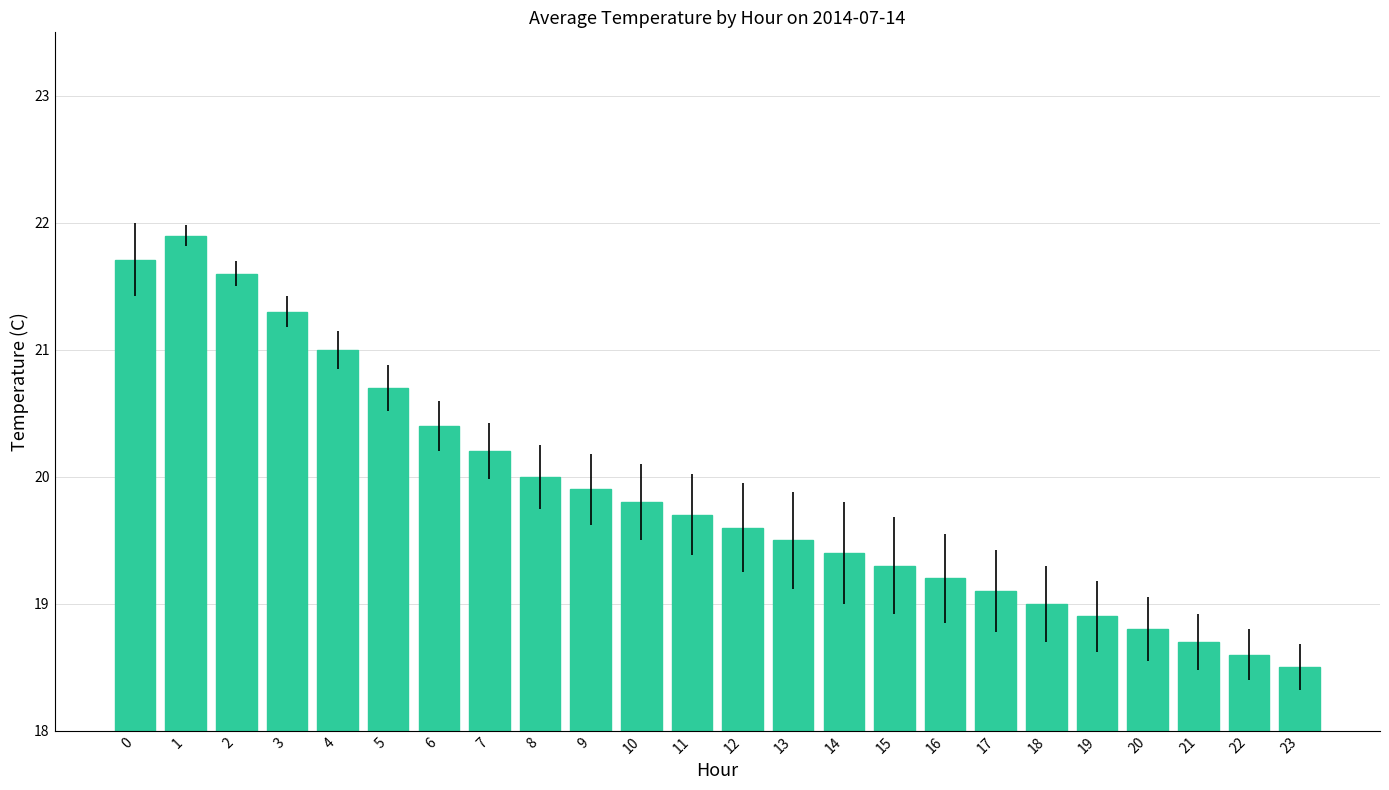

Reading left to right, what are all the values shown in this chart?

21.7	21.9	21.6	21.3	21.0	20.7	20.4	20.2	20.0	19.9	19.8	19.7	19.6	19.5	19.4	19.3	19.2	19.1	19.0	18.9	18.8	18.7	18.6	18.5